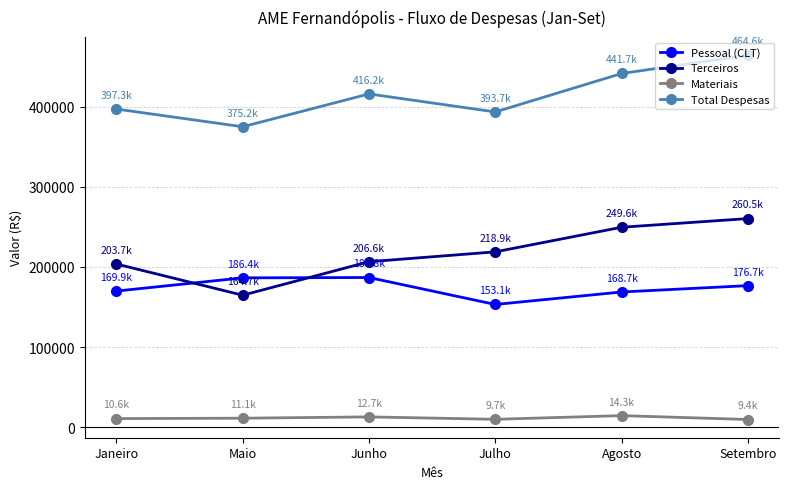

At how many categories does at least one series exceed 291146?

6